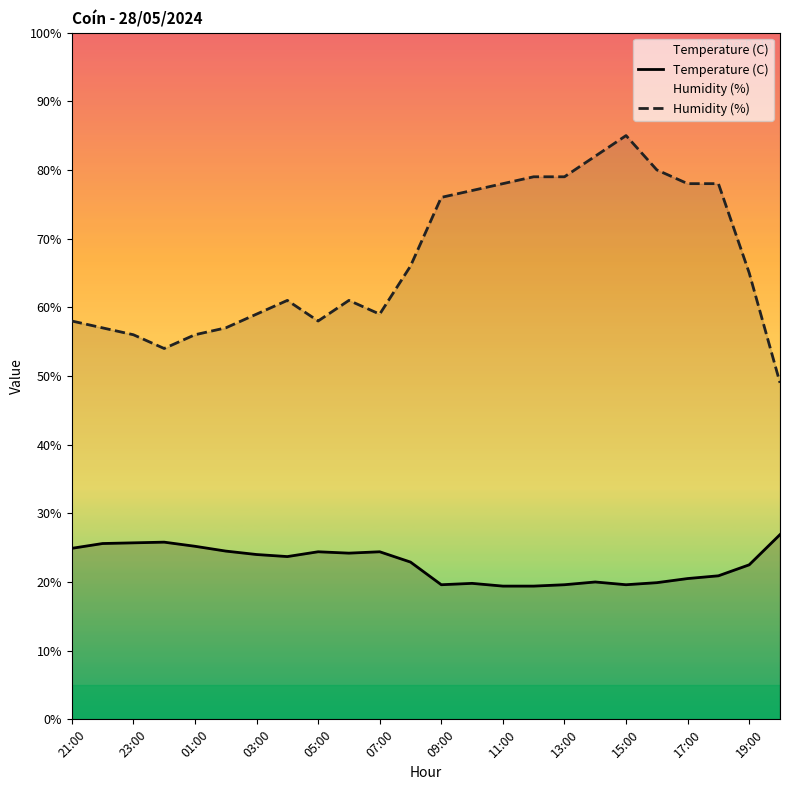

Rank the series by their average value, from lowest to highest.

Temperature (C), Humidity (%)